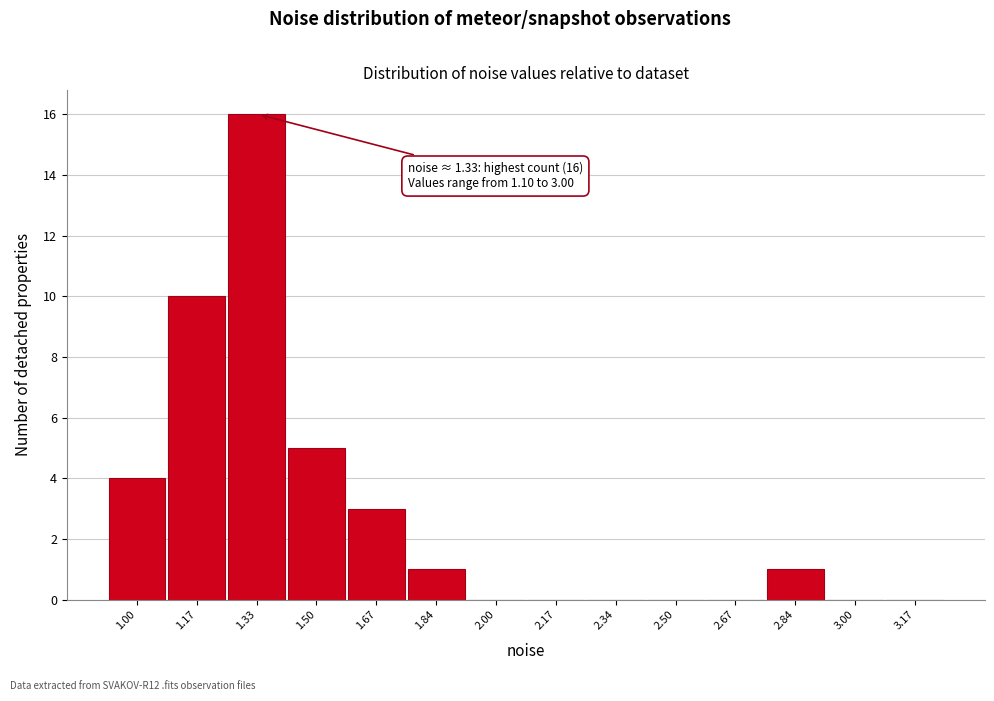

Reading left to right, extract all data points from this chart.

1.00=4	1.17=10	1.33=16	1.50=5	1.67=3	1.84=1	2.00=0	2.17=0	2.34=0	2.50=0	2.67=0	2.84=1	3.00=0	3.17=0